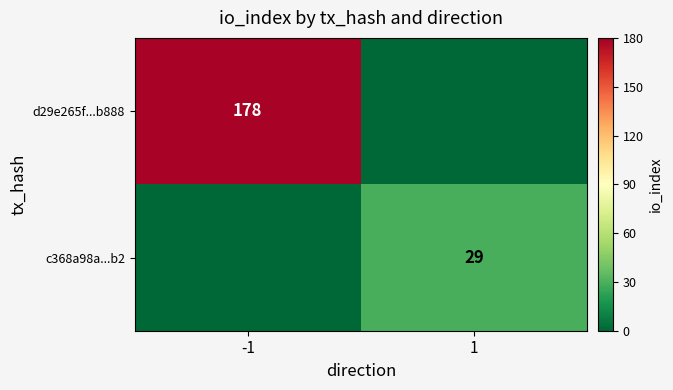

True or false: d29e265f...b888 has a value of 178 at -1.

True